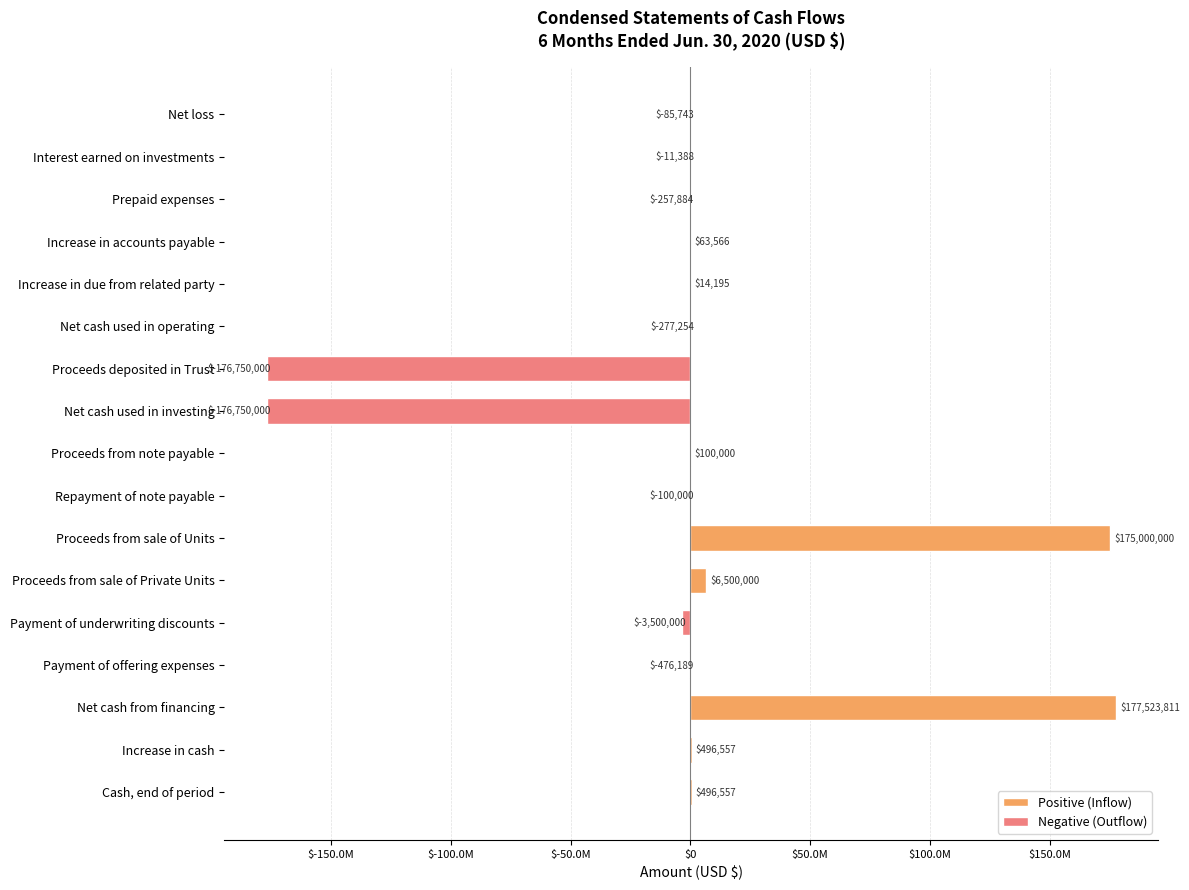

Are the bars horizontal?

Yes